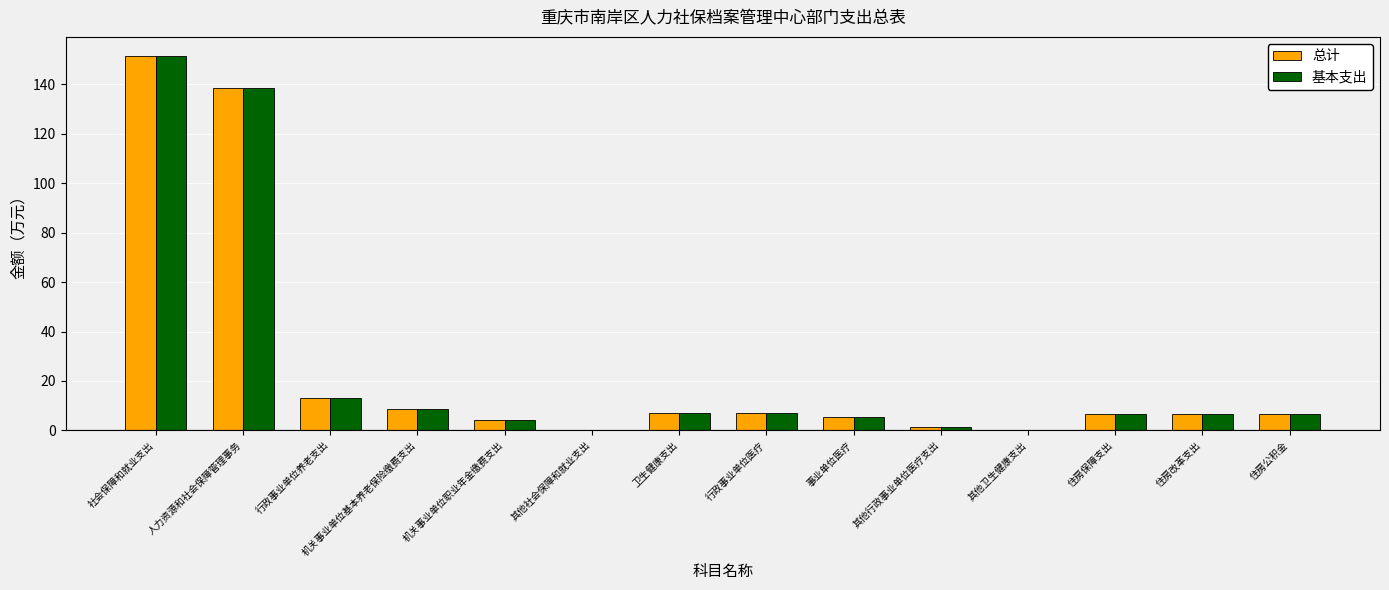

Read the 总计 value at 行政事业单位养老支出.

13.0